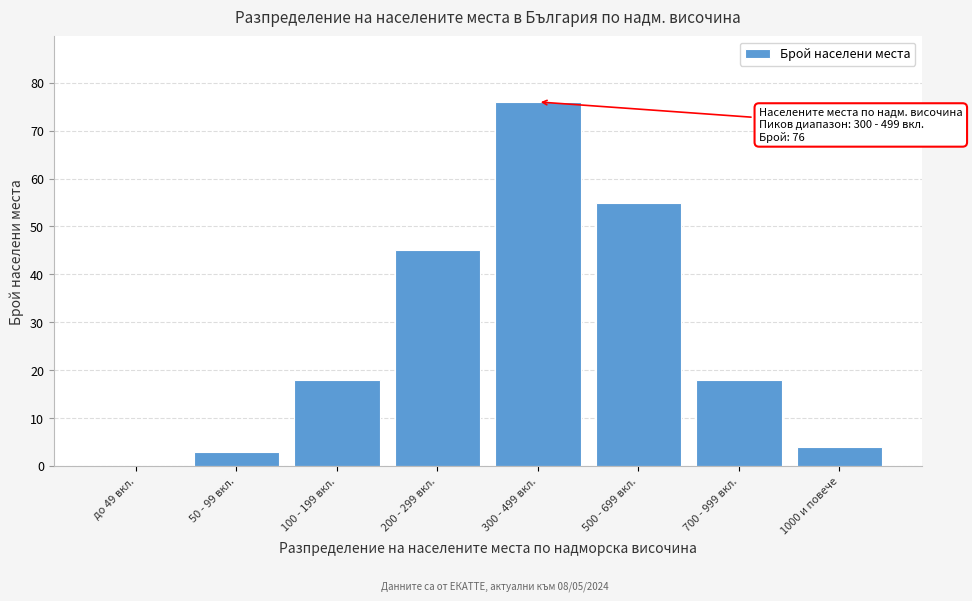

Reading left to right, what are all the values shown in this chart?

до 49 вкл.=0	50 - 99 вкл.=3	100 - 199 вкл.=18	200 - 299 вкл.=45	300 - 499 вкл.=76	500 - 699 вкл.=55	700 - 999 вкл.=18	1000 и повече=4